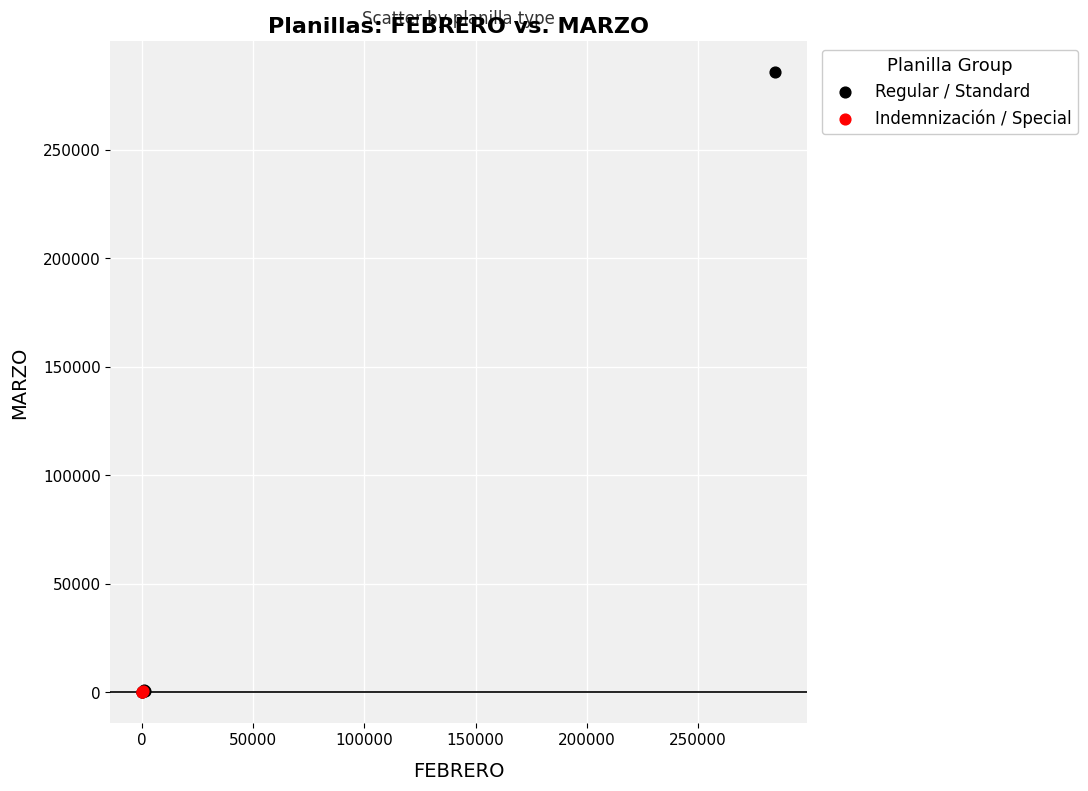

Which series has the largest Y range (max minus min)?

Regular / Standard